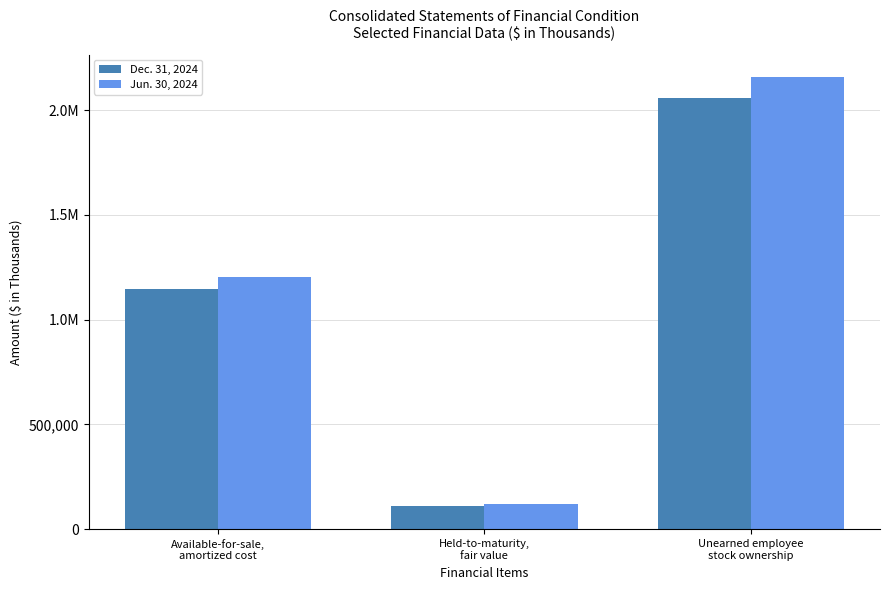

Does the chart contain stacked bars?

No